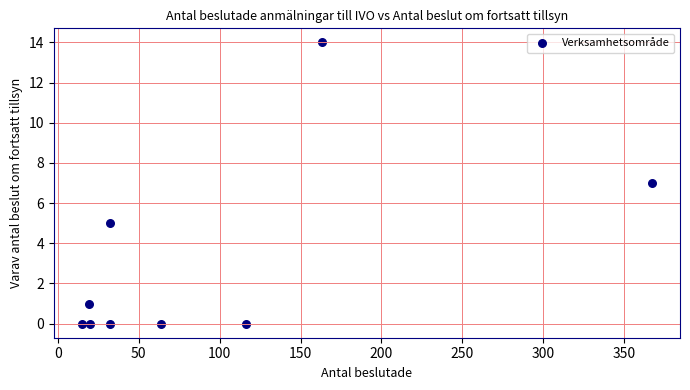

What is the range of X values (max minus min)?

352